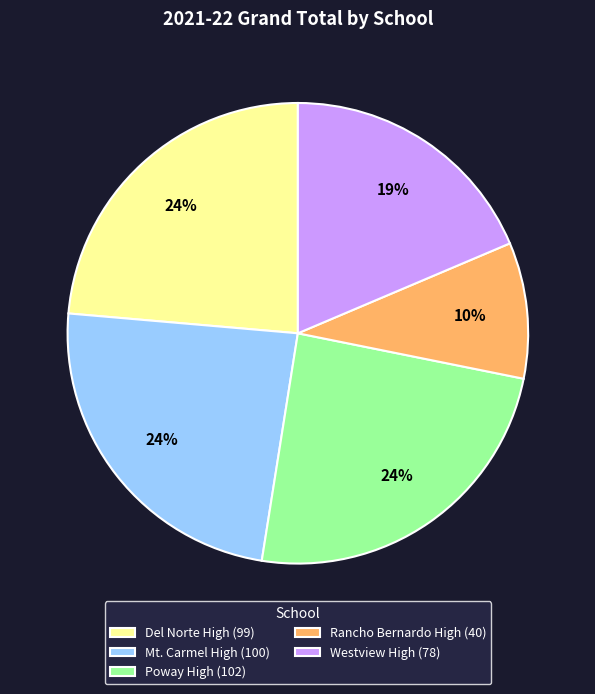

Is it true that Poway High is 24% of the pie?

True